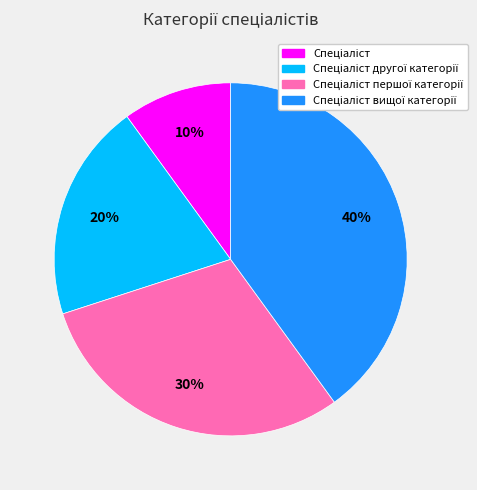

Is there a majority slice in this chart?

No